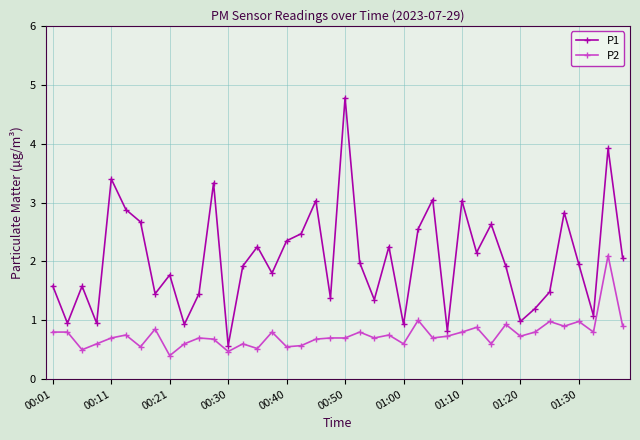

At how many categories does at least one series exceed 3?

7